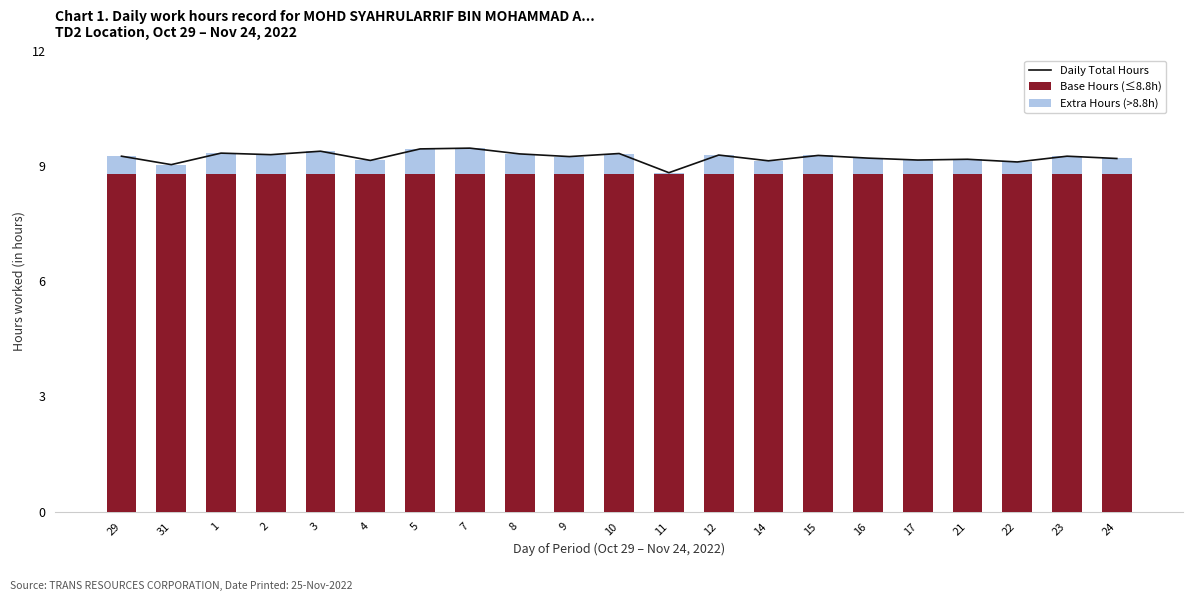

The value of Base Hours (≤8.8h) at 3 is 8.8. True or false?

True